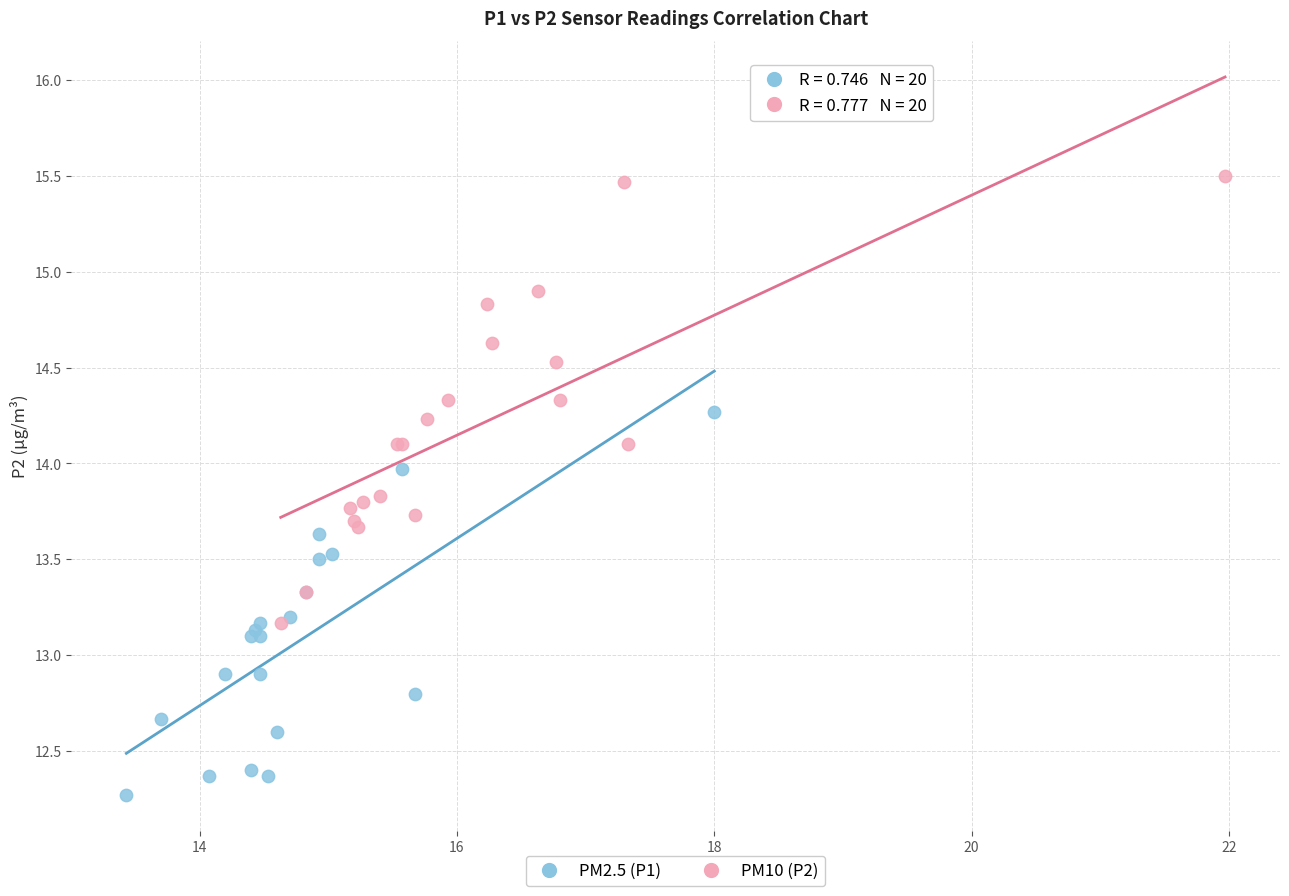

Which series has the widest spread of Y values?

PM10 (P2)